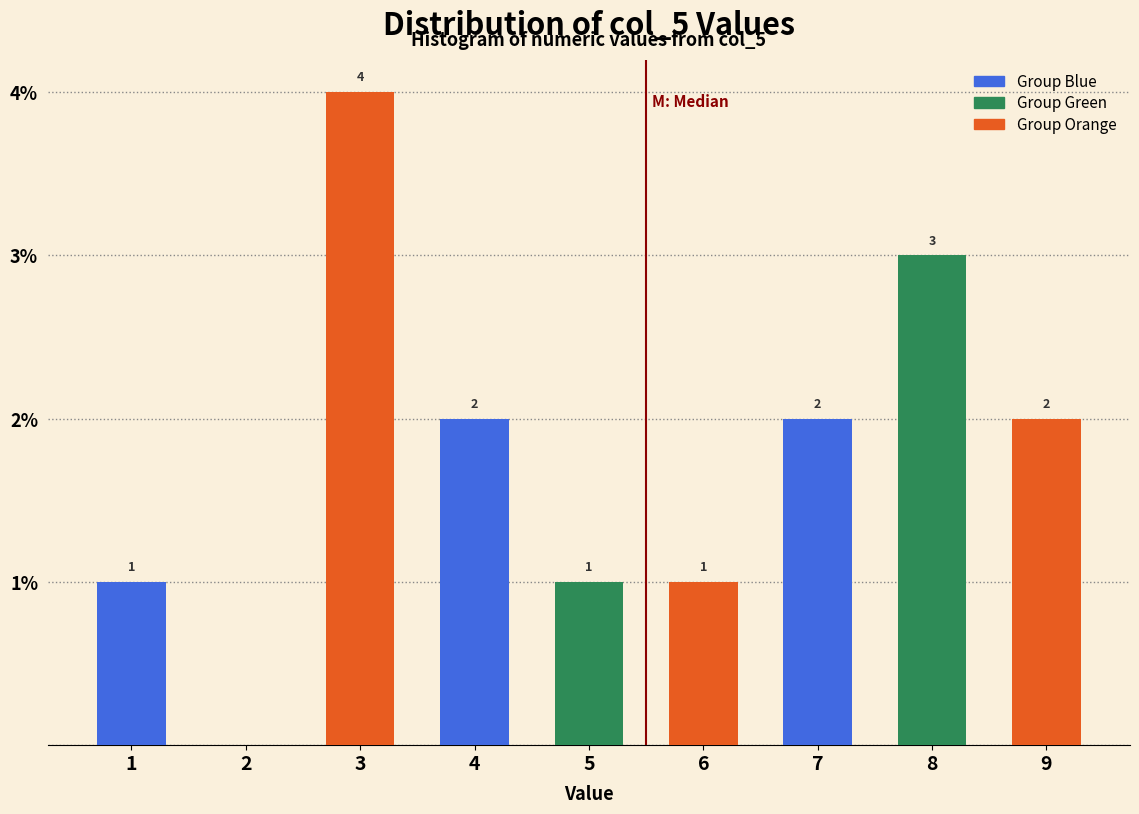

Which range on the x-axis has the tallest bar?

2.5 to 3.5